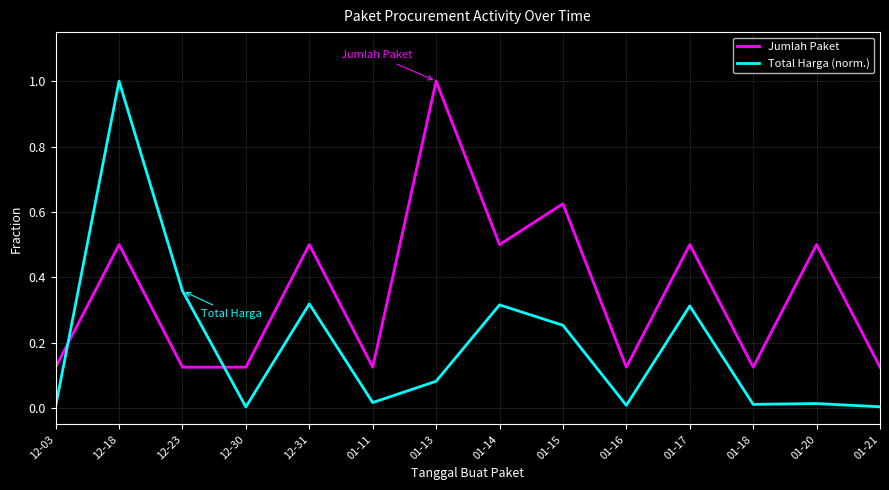

Which series has the largest total across all categories?

Jumlah Paket